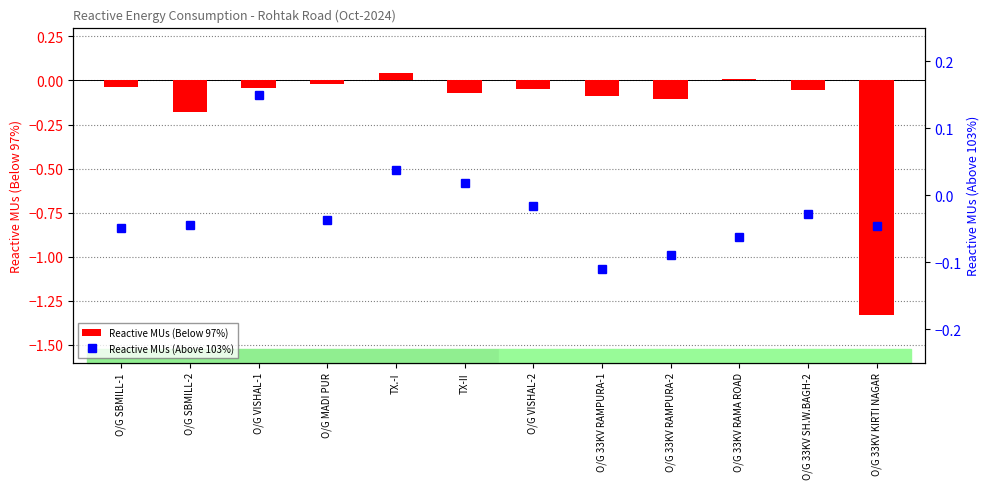

True or false: Reactive MUs (Below 97%) has a value of 0.0 at O/G 33KV RAMA ROAD.

True